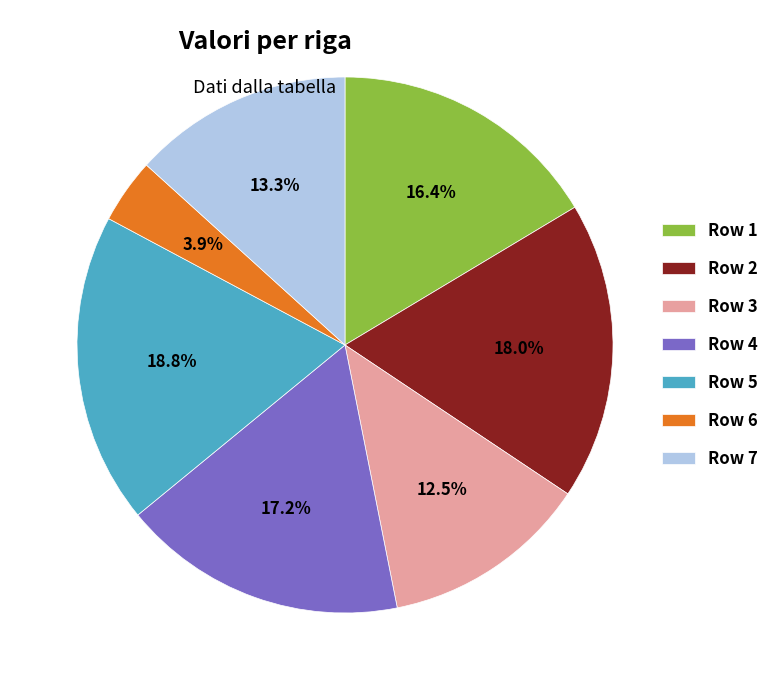

What is the ratio of the value at Row 5 to the value at Row 6?

4.8